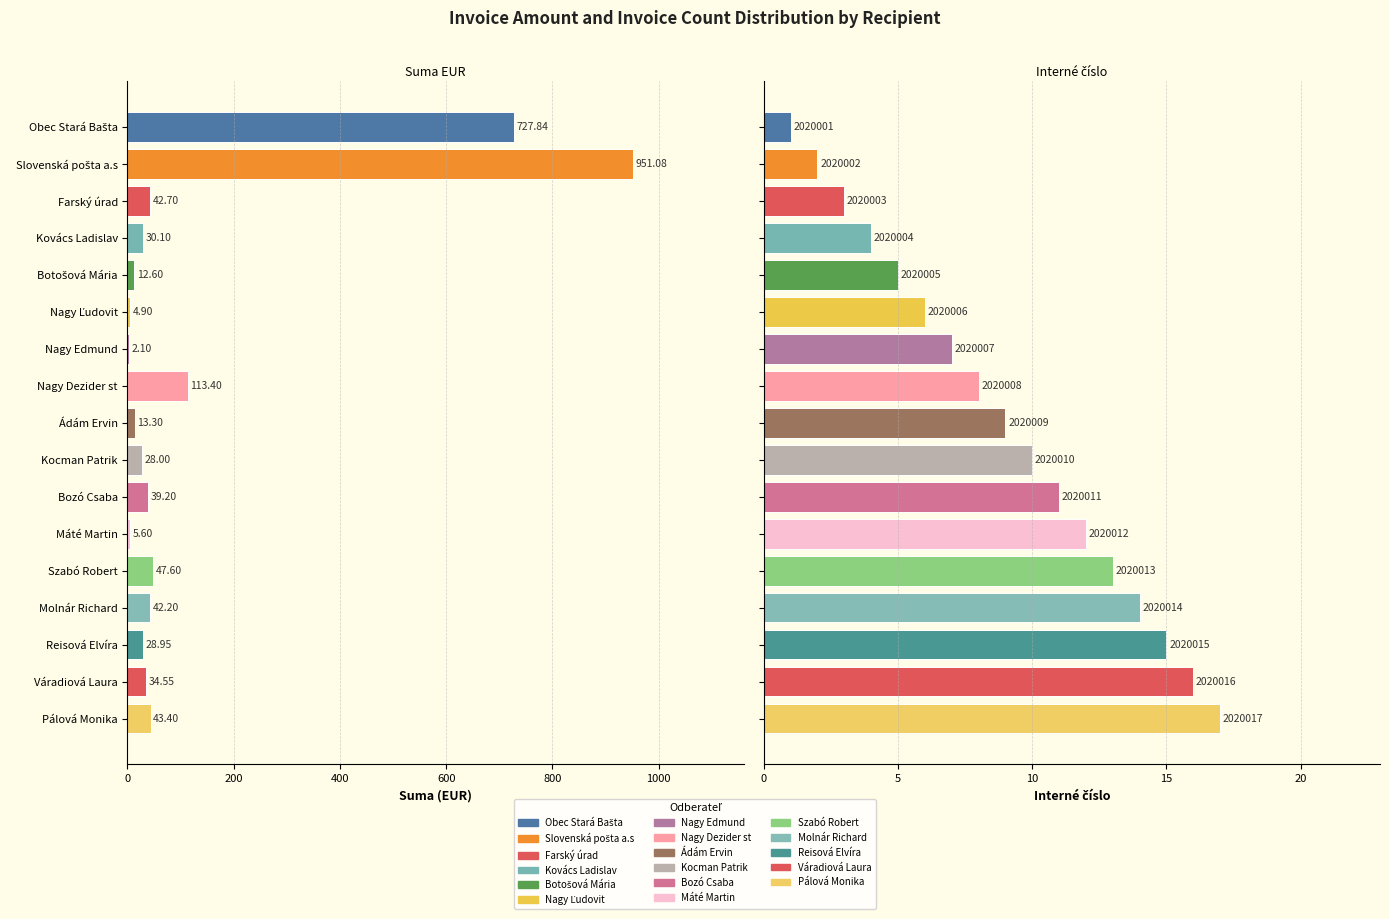

Which series has the widest spread of values?

Suma (EUR)